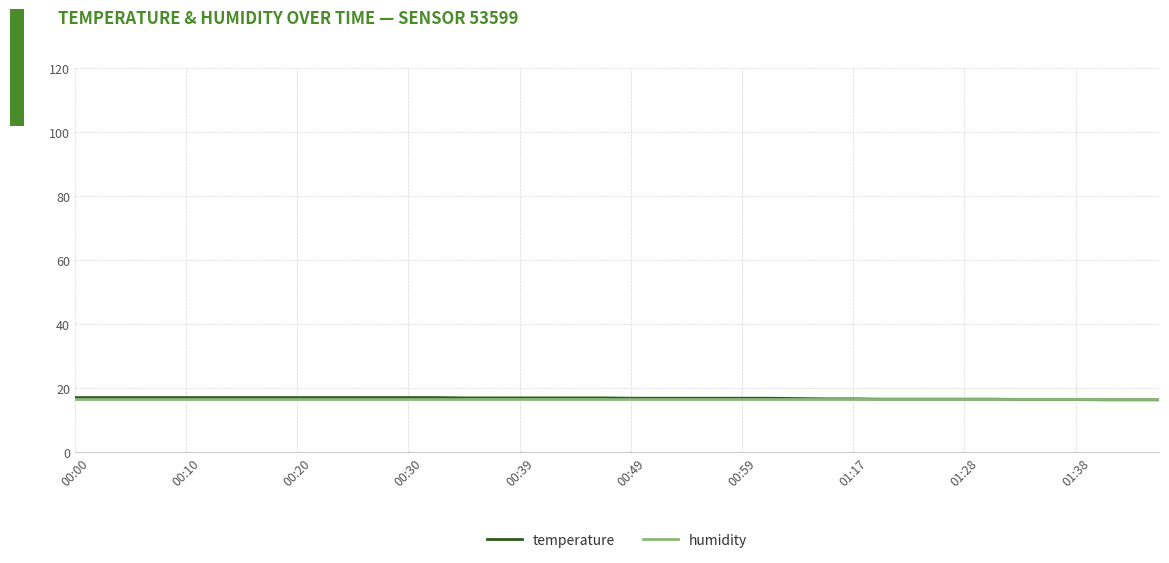

What is the difference between the second highest and second lowest values in the temperature series?

0.7